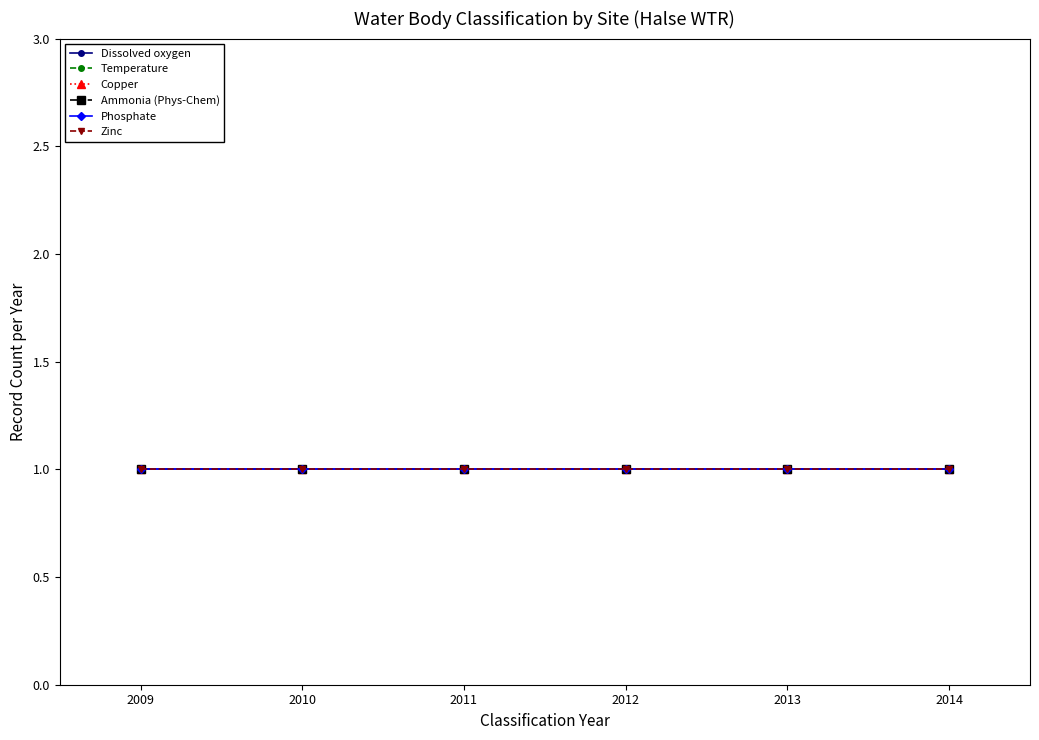

Where does the Water Body Classification Year series first go above 2012?

1